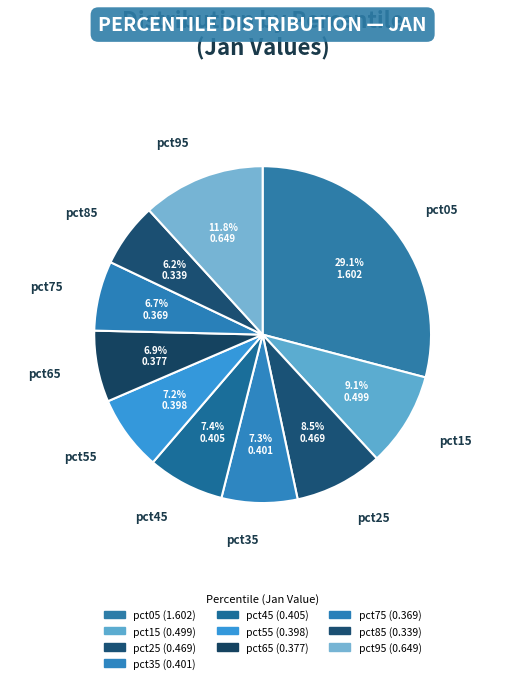

Is the sum of pct35 and pct95 greater than half?

No